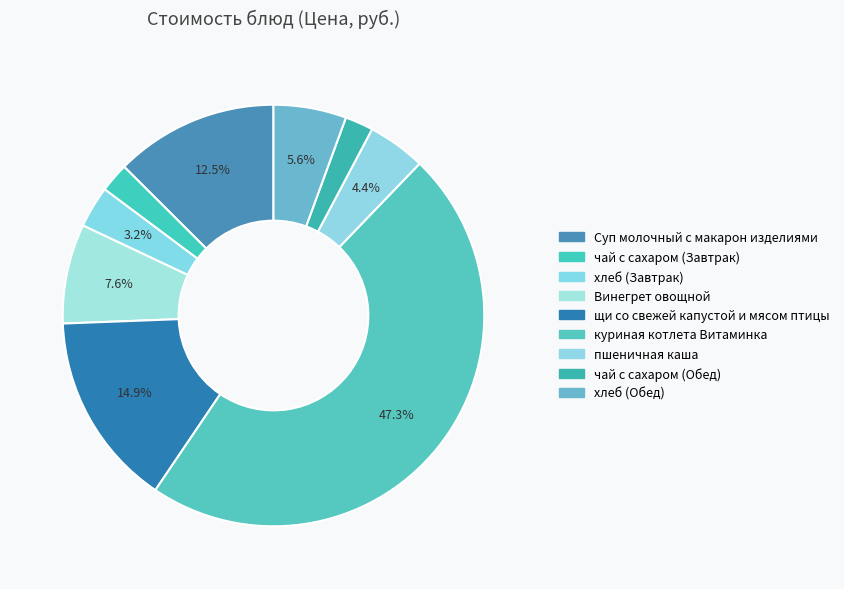

How many slices are in this pie chart?

9